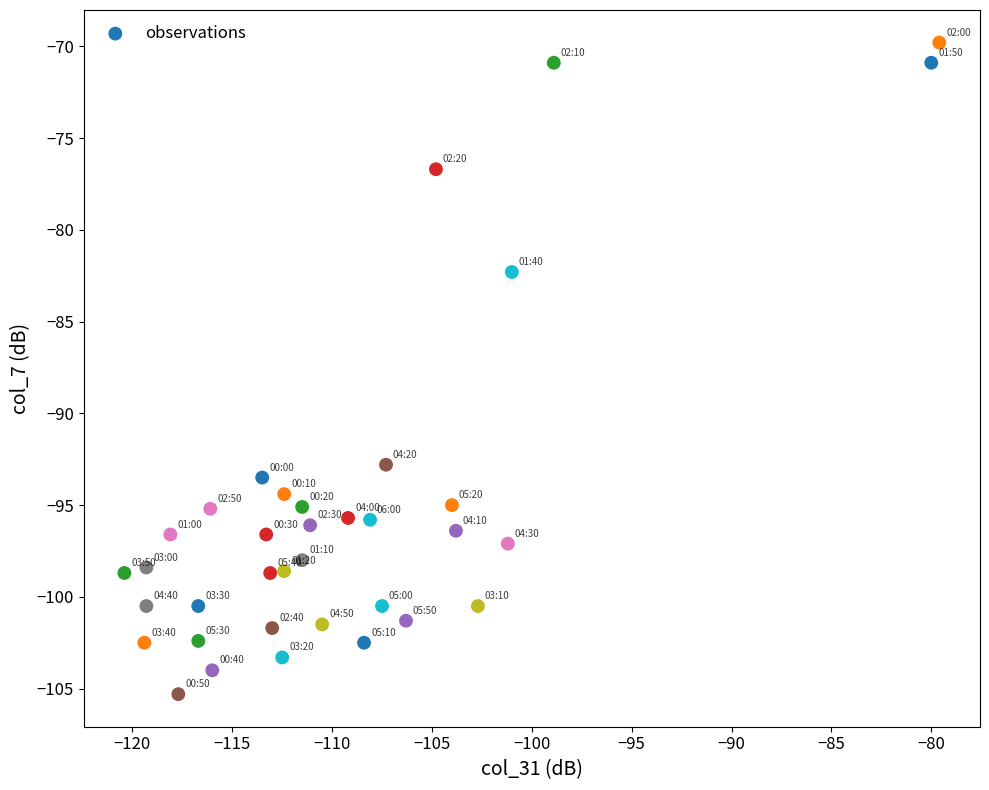

What is the range of X values (max minus min)?

40.8